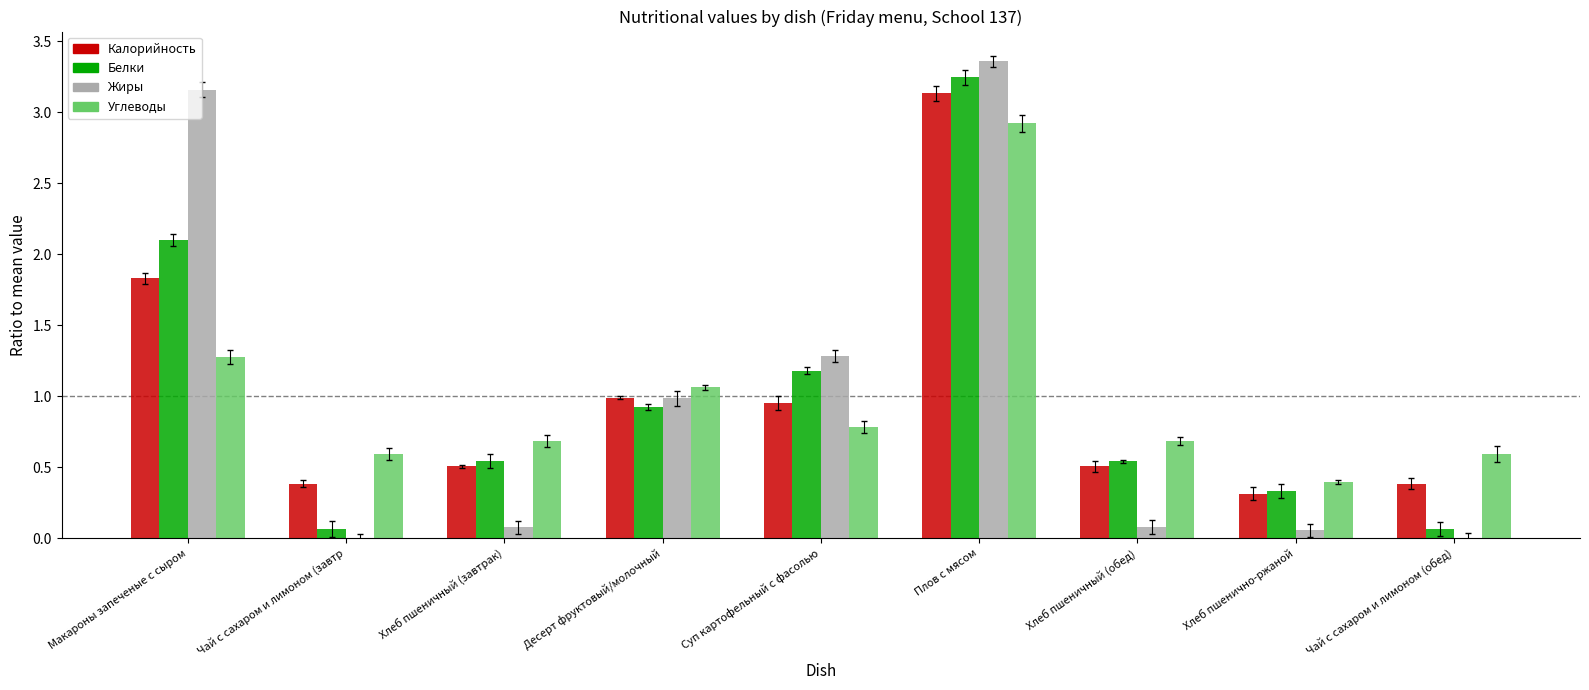

How many bars are there in total?

36